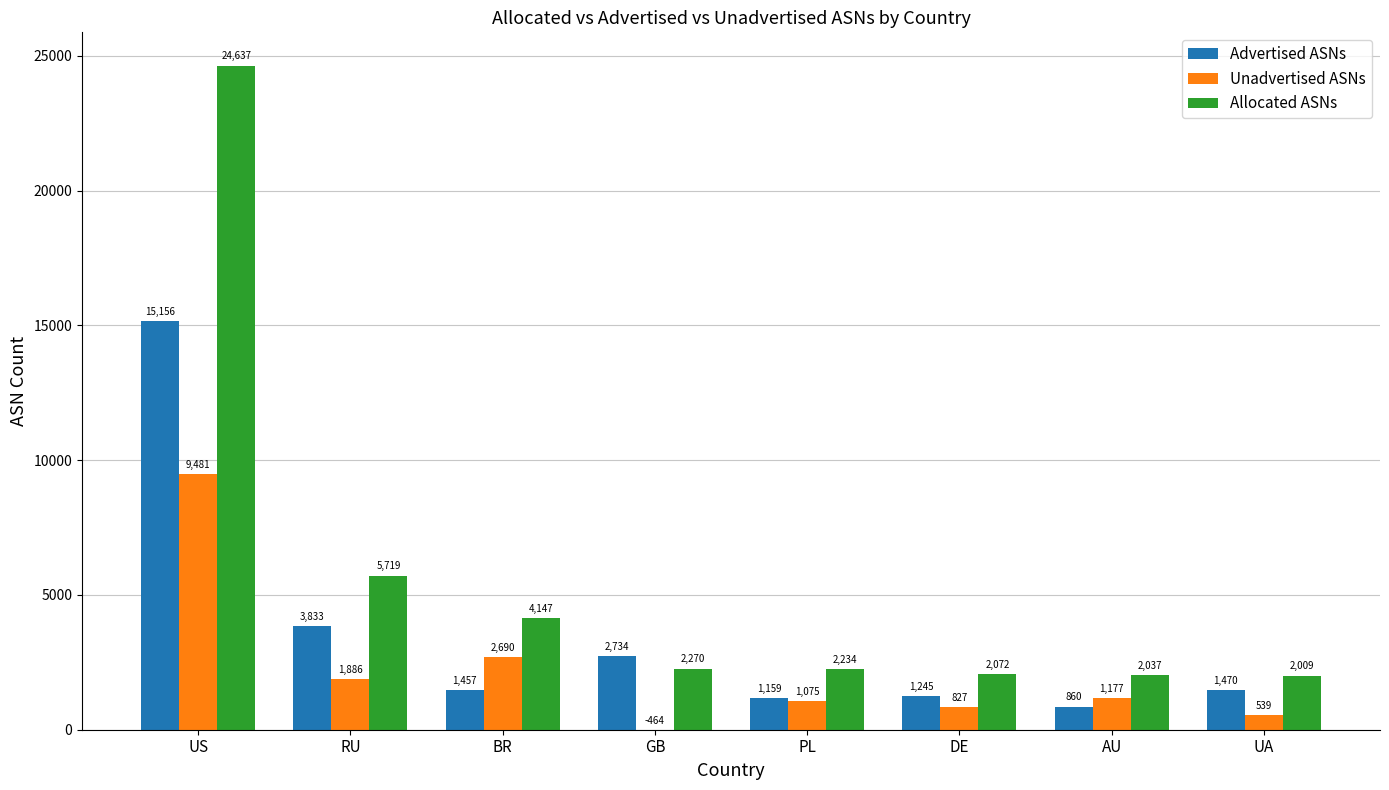

The value of Unadvertised ASNs at GB is -6294. True or false?

False